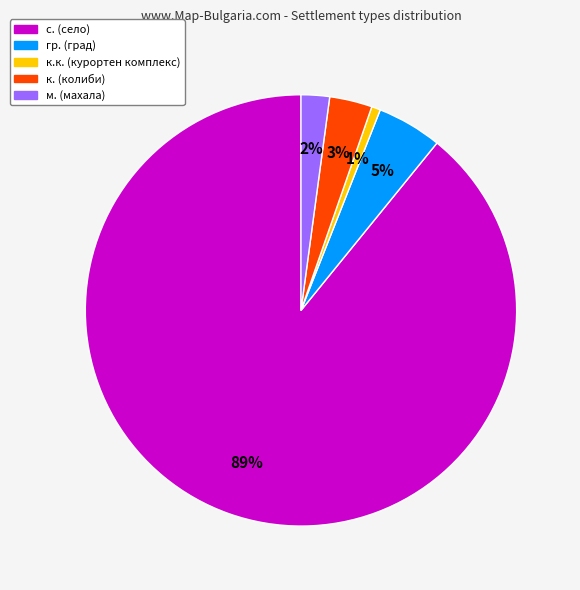

Is there a majority slice in this chart?

Yes